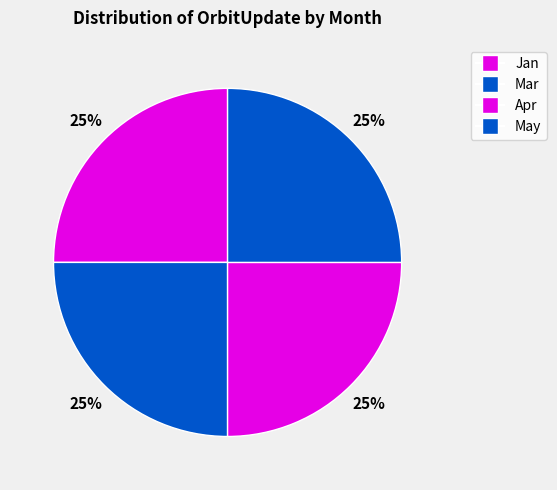

How many segments does this pie chart have?

4